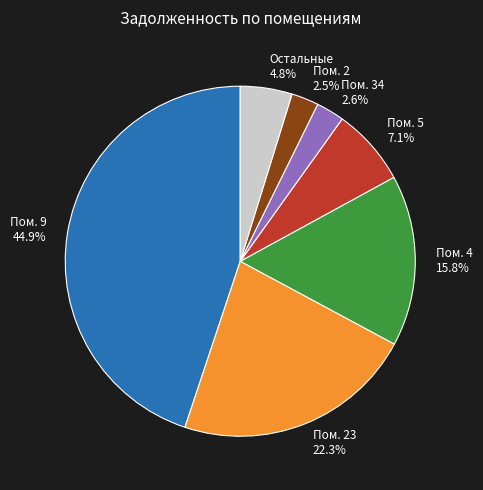

How many slices are in this pie chart?

7